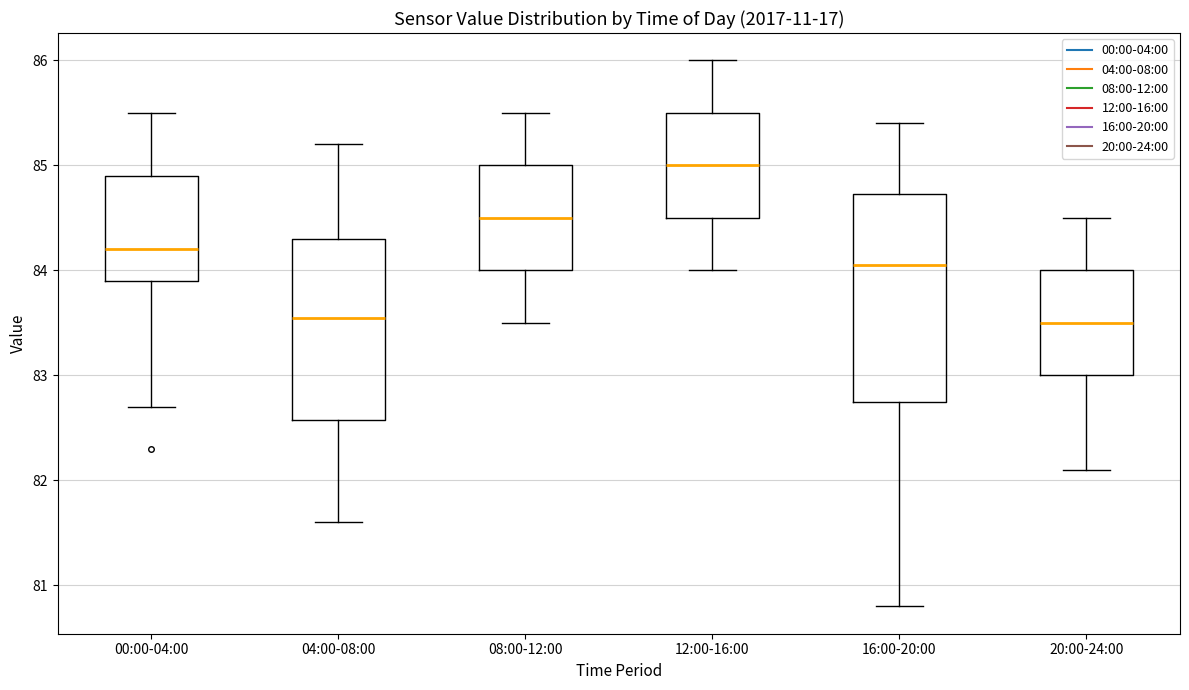

Comparing the boxes themselves (not the whiskers), which one is the tallest?

16:00-20:00